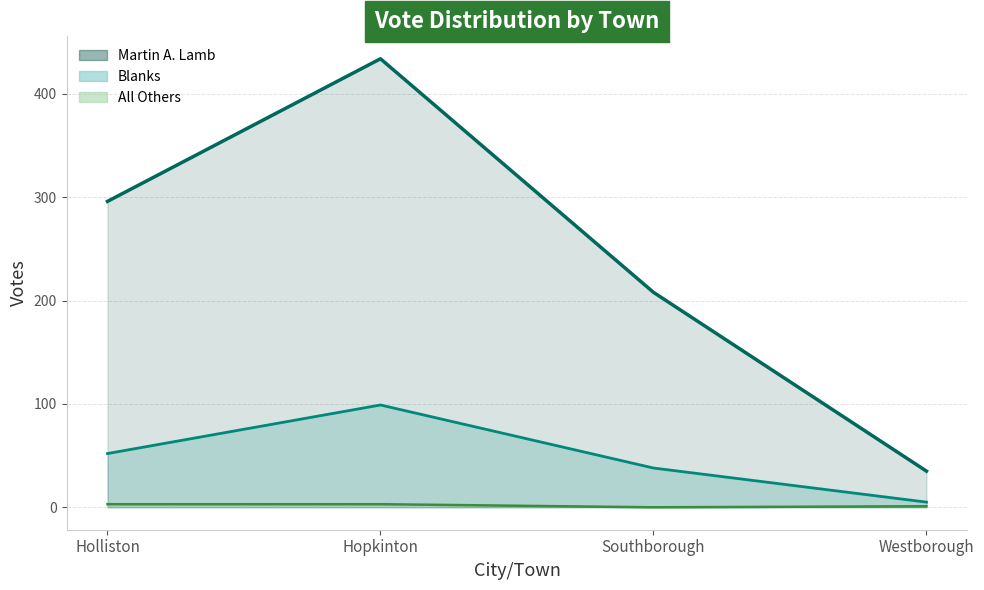

Reading left to right, extract all data points from this chart.

Martin A. Lamb: Holliston=296	Hopkinton=434	Southborough=208	Westborough=35
All Others: Holliston=3	Hopkinton=3	Southborough=0	Westborough=1
Blanks: Holliston=52	Hopkinton=99	Southborough=38	Westborough=5